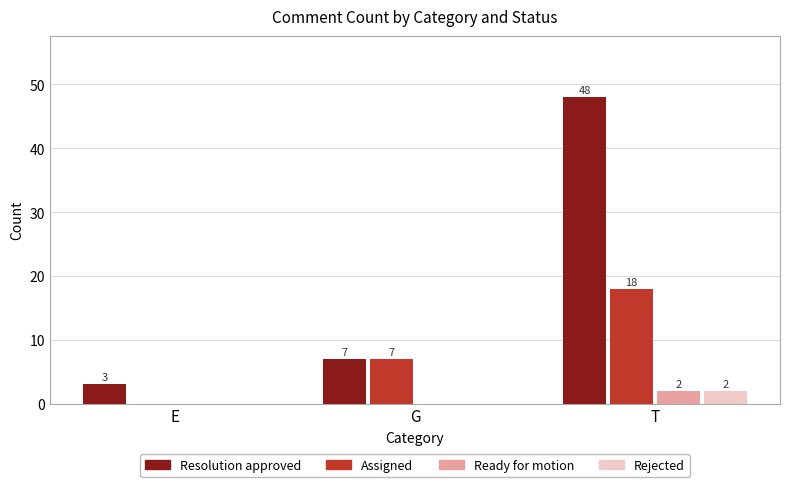

The Resolution approved series shows 5 at E. True or false?

False